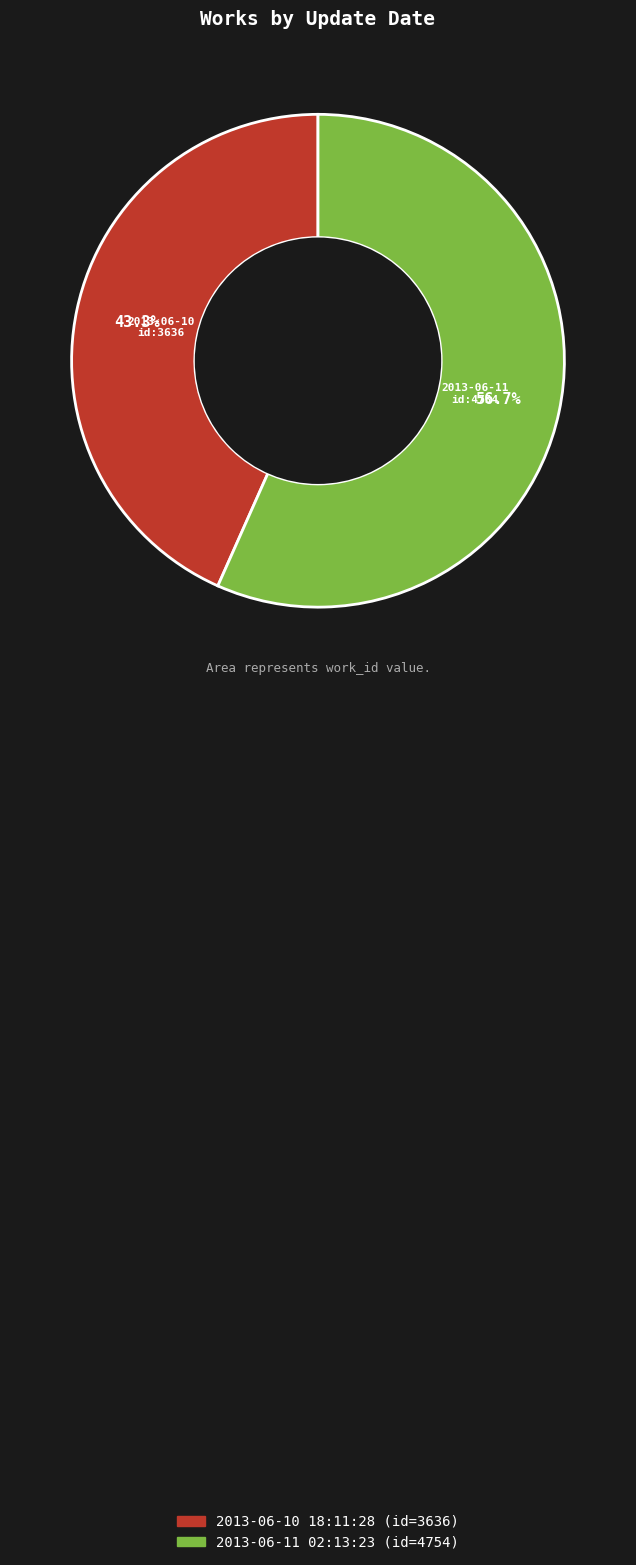

Is there any slice that represents more than half of the pie?

Yes